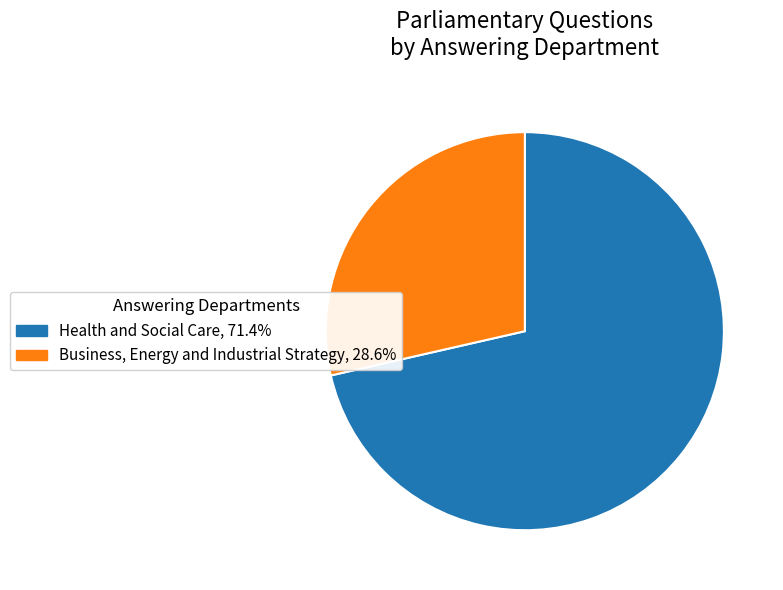

Does any single category account for the majority?

Yes